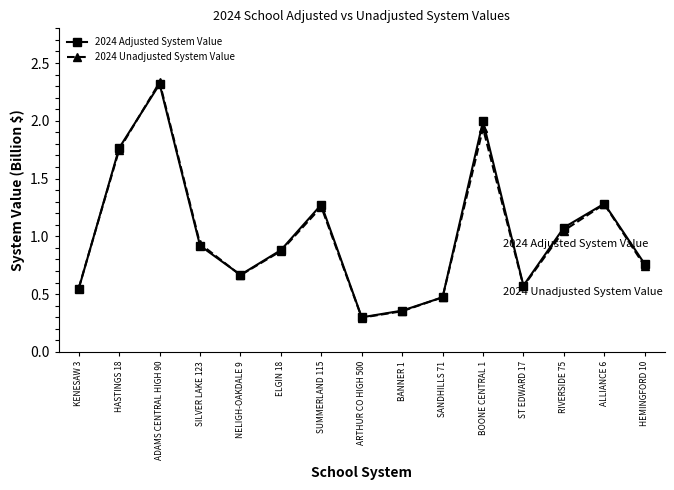

Between ELGIN 18 and HEMINGFORD 10, which series saw the biggest shift?

2024 Unadjusted System Value